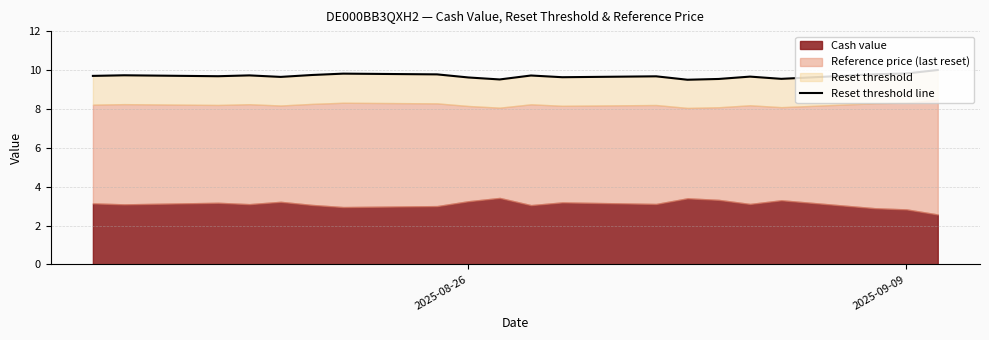

True or false: the data shows 14.4 at 19.

False